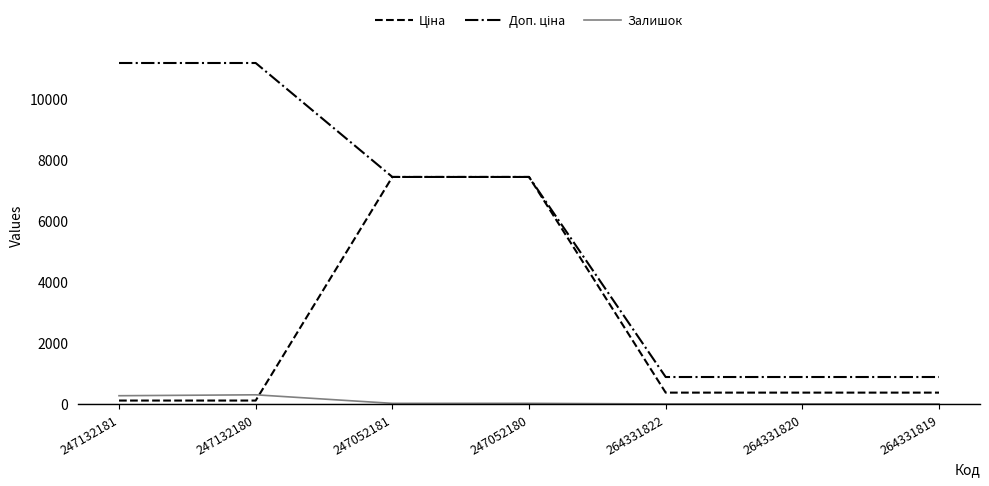

The Залишок series shows 0.0 at 264331819. True or false?

True